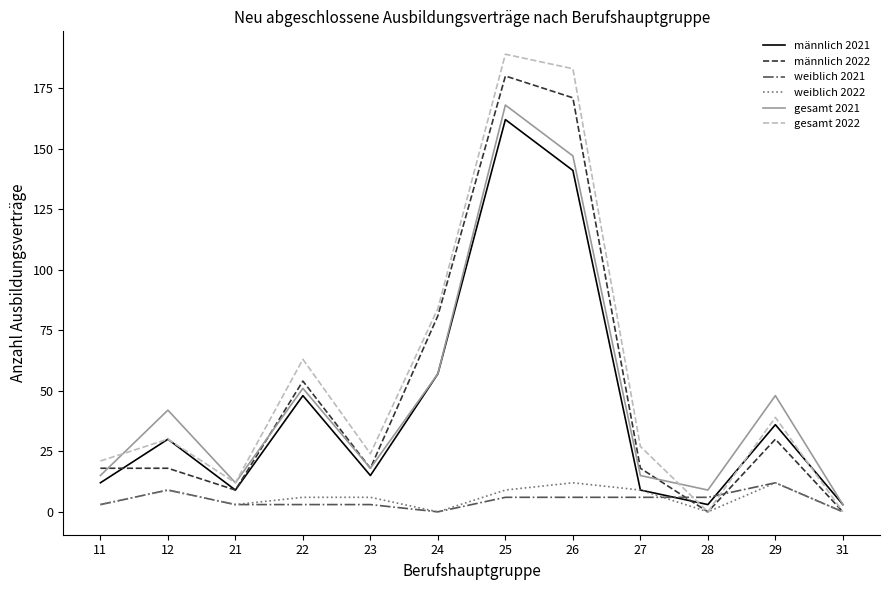

What are all the series names shown in the legend?

männlich 2021, männlich 2022, weiblich 2021, weiblich 2022, gesamt 2021, gesamt 2022